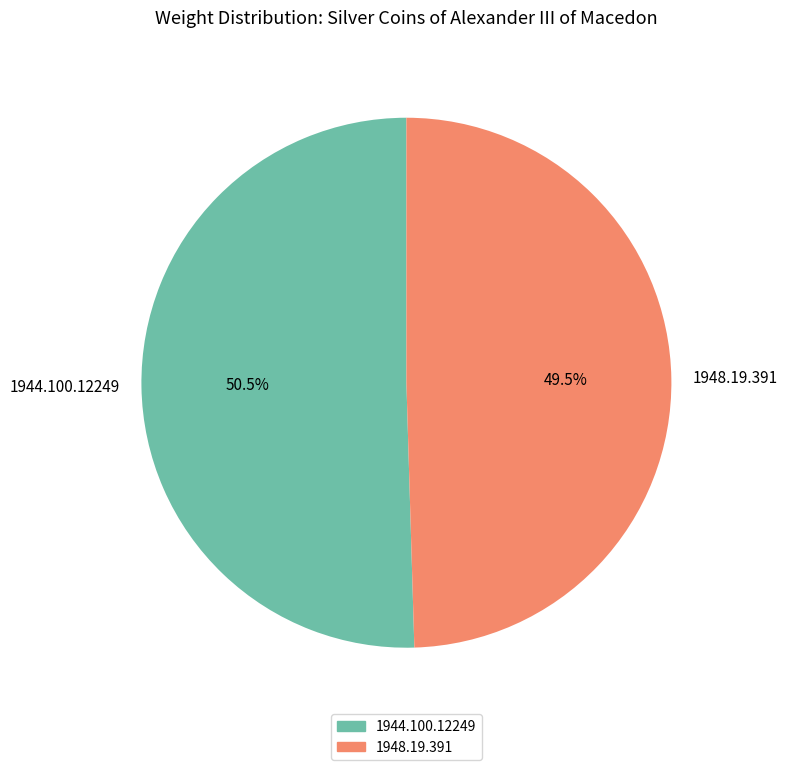

What is the smallest slice in the pie chart?

1948.19.391